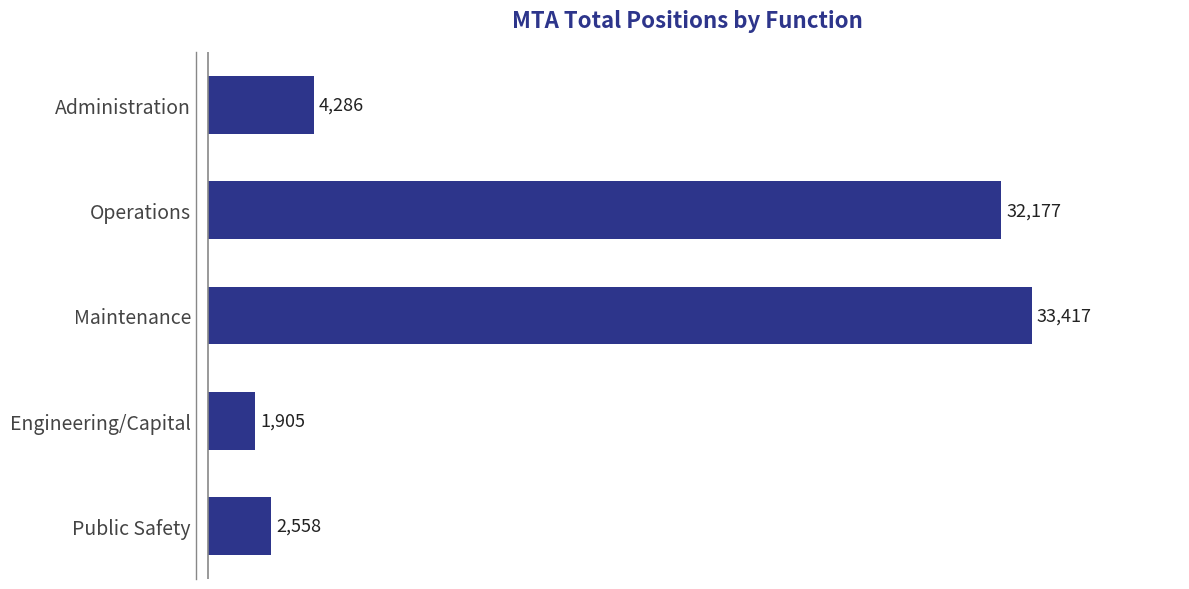

Where is the data nearest to the value 17660?

Administration